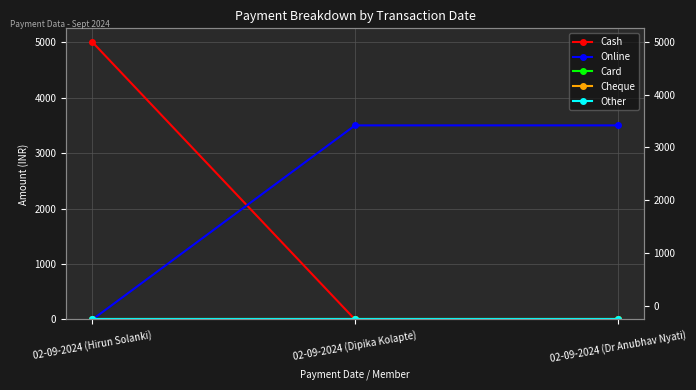

The Other series shows 0 at 02-09-2024 (Dr Anubhav Nyati). True or false?

True